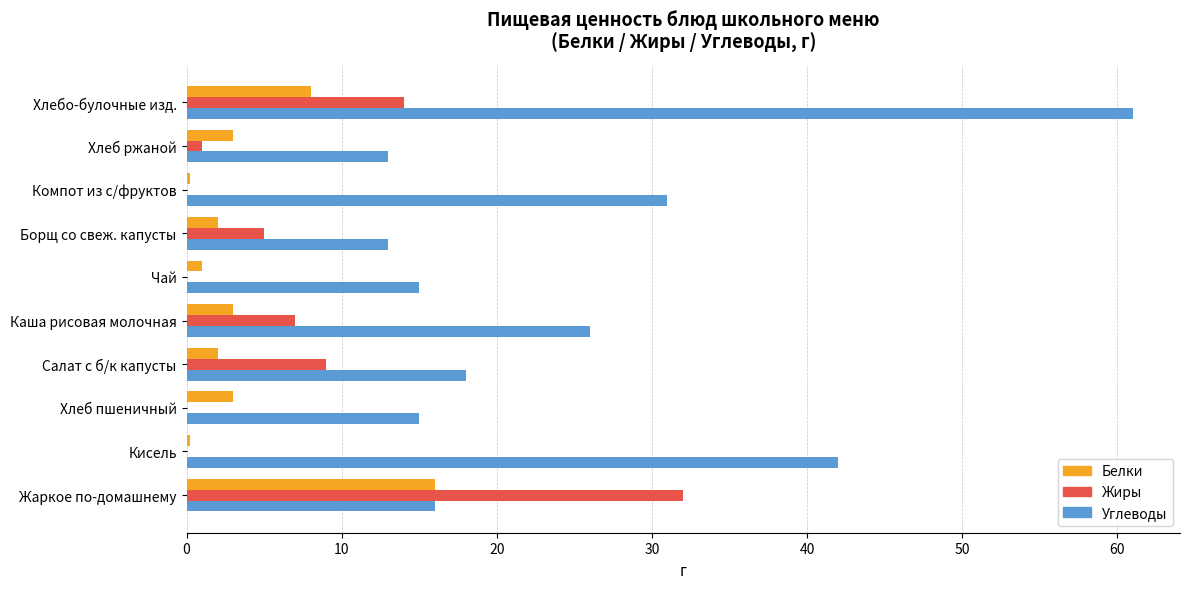

What is the sum of all Белки values?

38.4